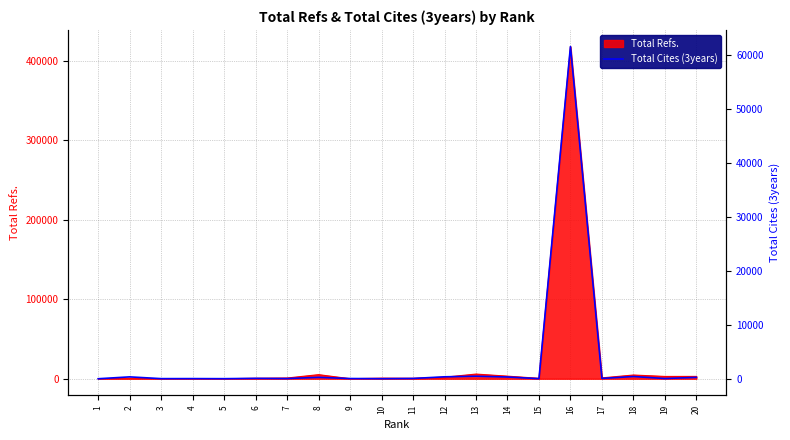

Reading left to right, what are all the values shown in this chart?

0	346	19	26	12	70	35	258	38	12	52	358	464	323	13	61533	59	411	40	251